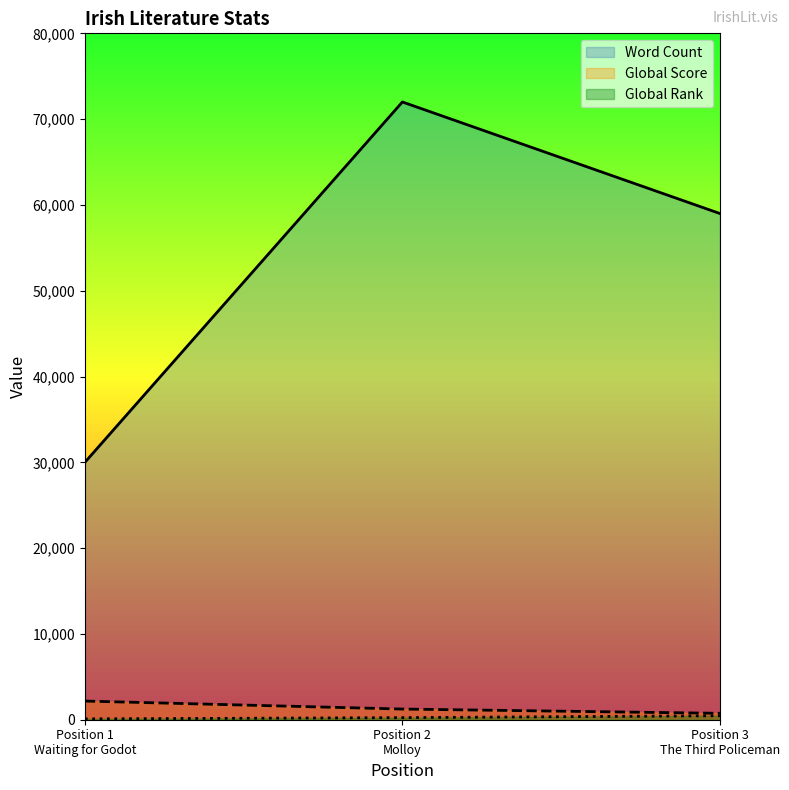

Which series has the largest total across all categories?

Word Count